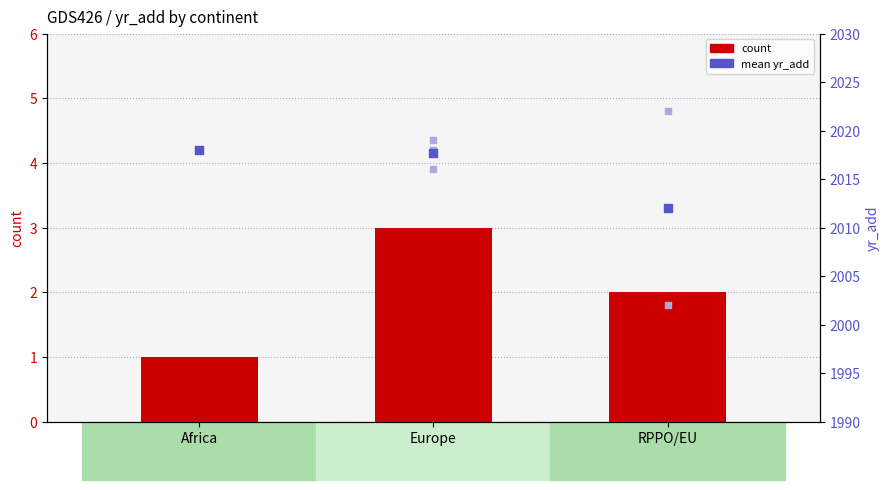

What is the total value across all series at RPPO/EU?

2014.0